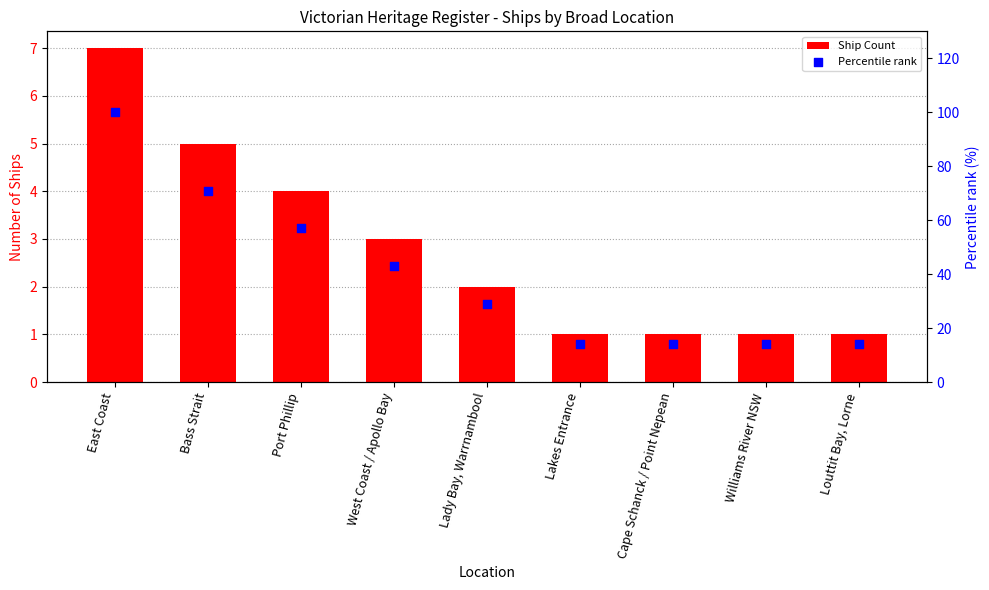

Which series contains the lowest Y value?

Ship Count